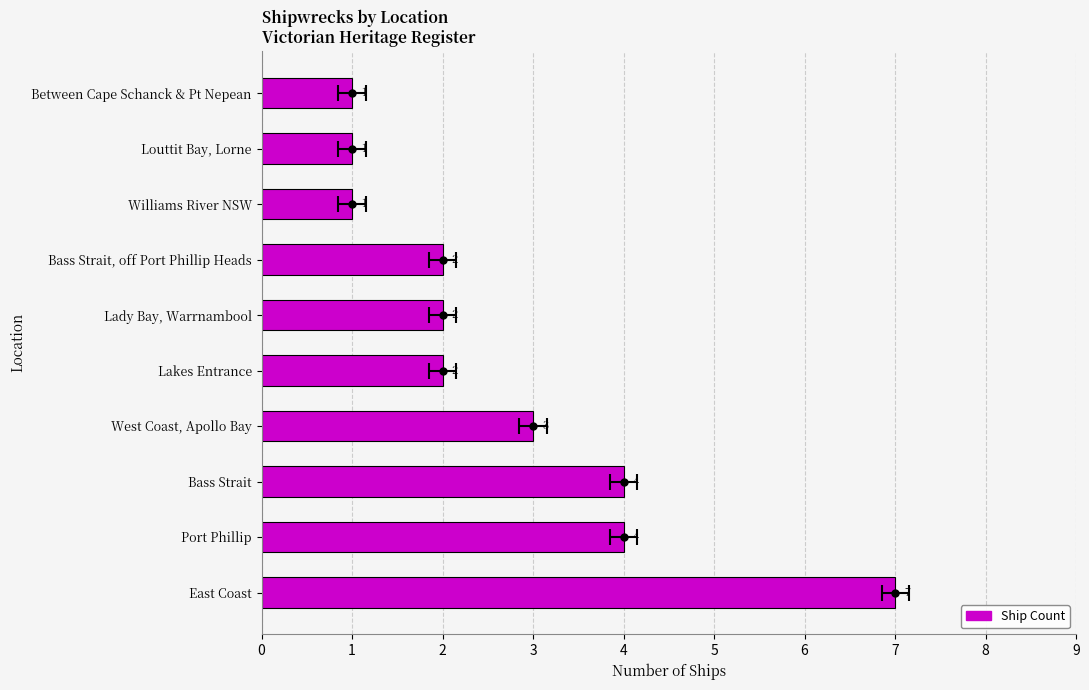

What is the smallest value displayed?

1